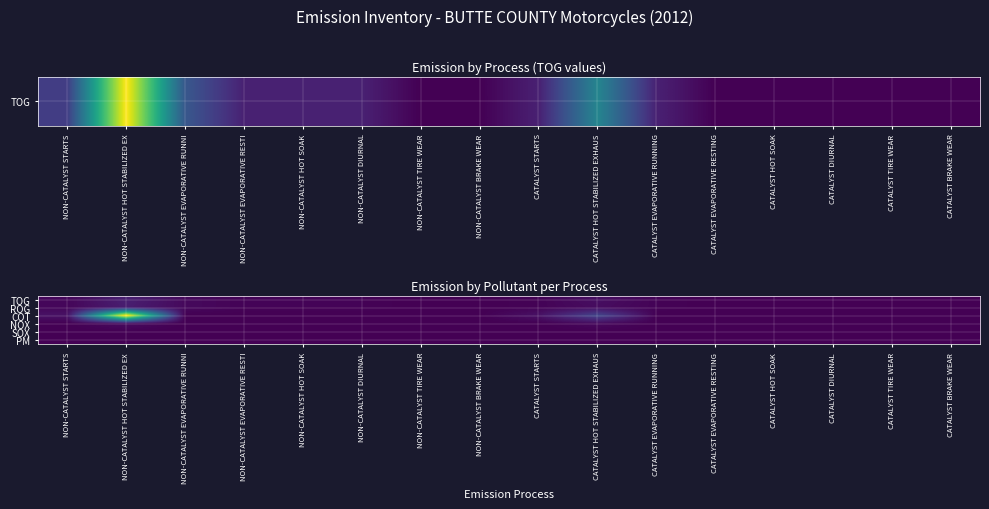

How many categories are shown in the chart?

16